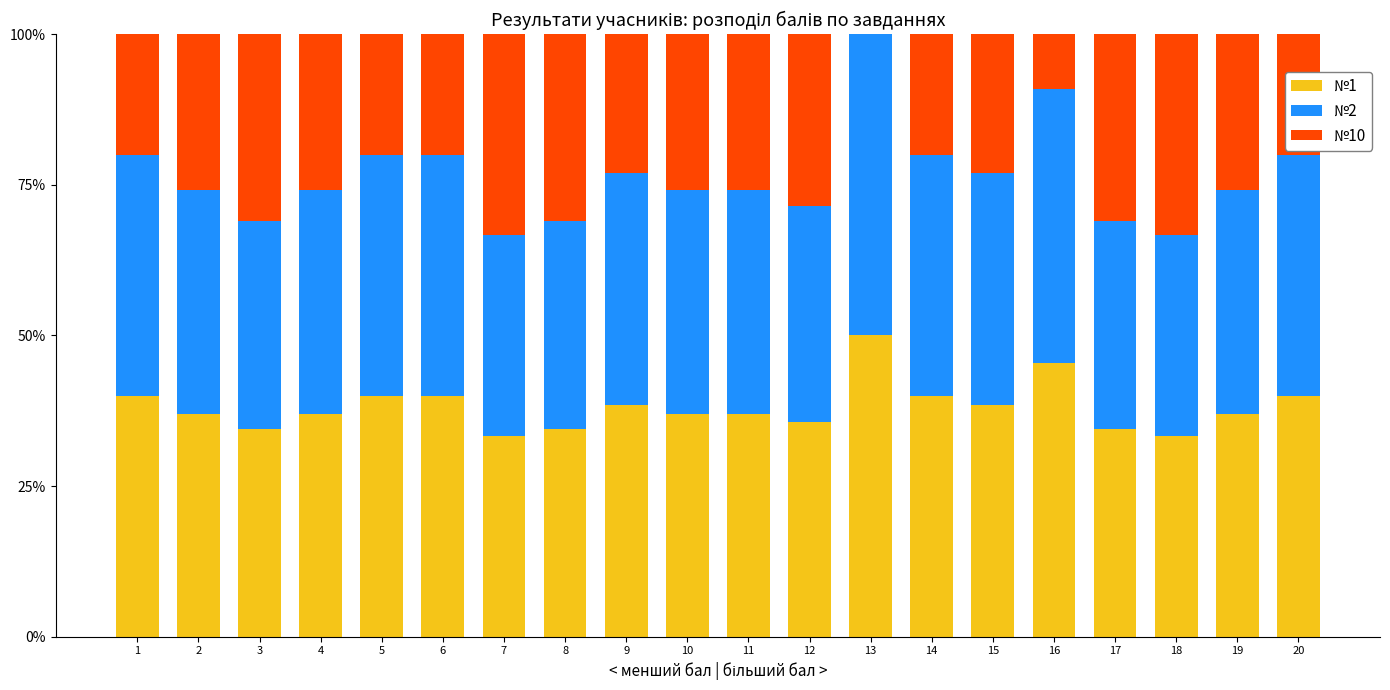

True or false: №1 has a value of 37.0 at 19.

True